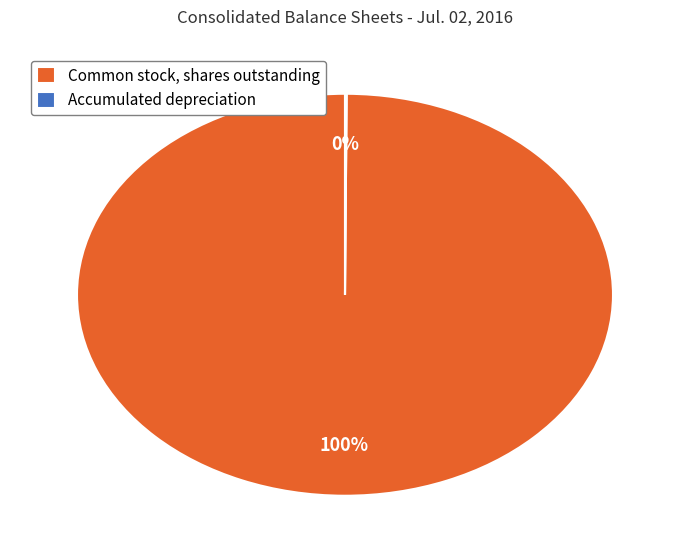

To the nearest percent, what portion does Common stock, shares outstanding represent?

100%